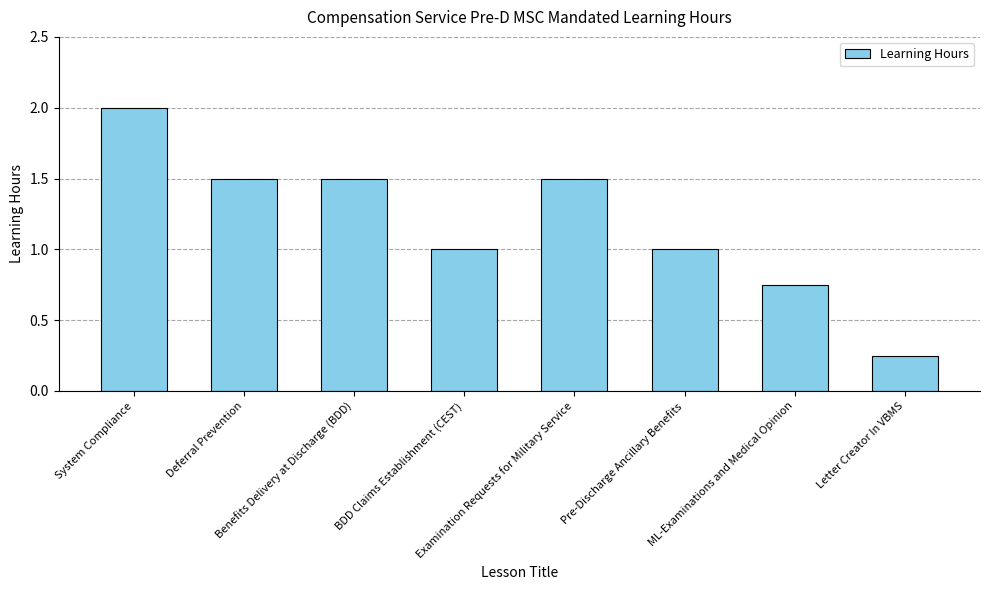

What is the value of the 1st bar from the left?

2.0